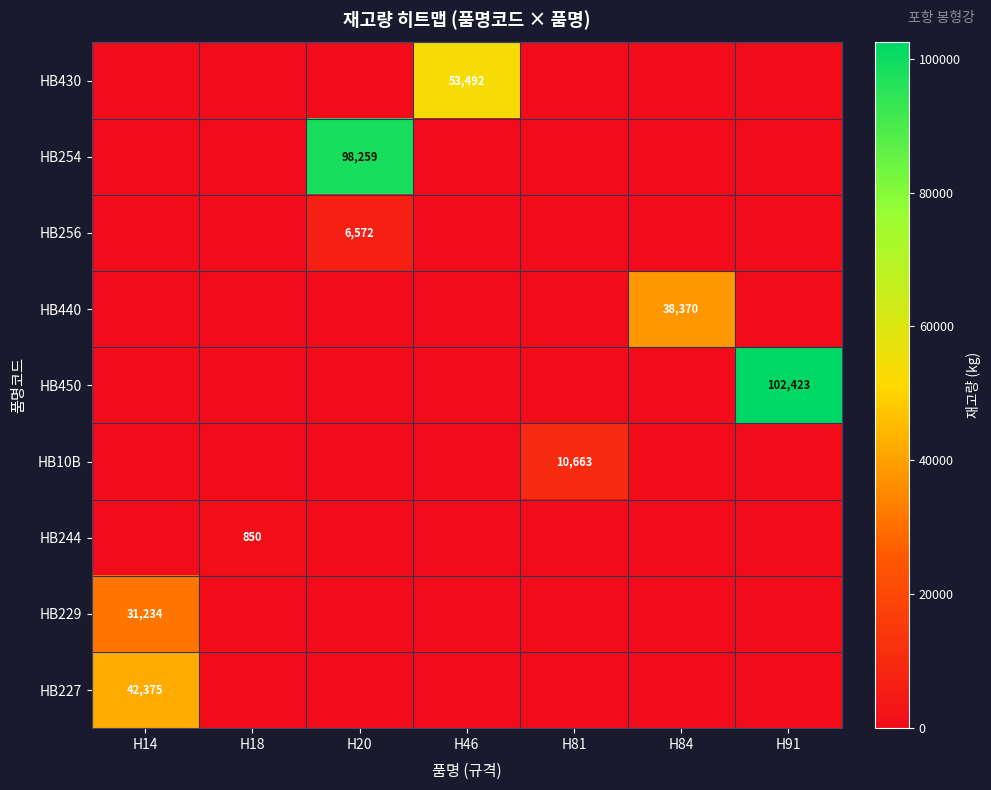

What is the spread (max minus min) of values at H18?

850